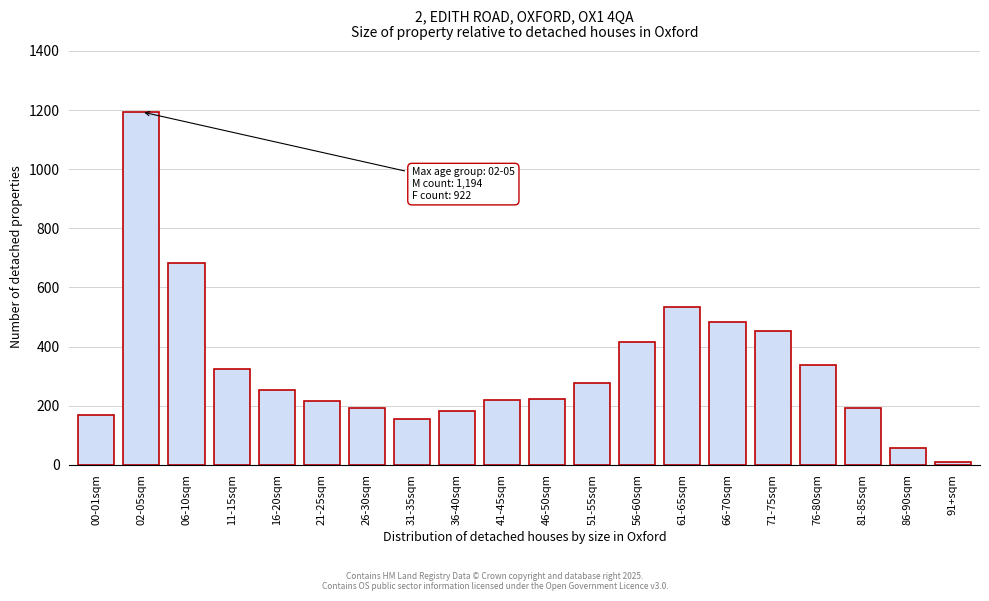

True or false: the data shows 239 at 31-35sqm.

False